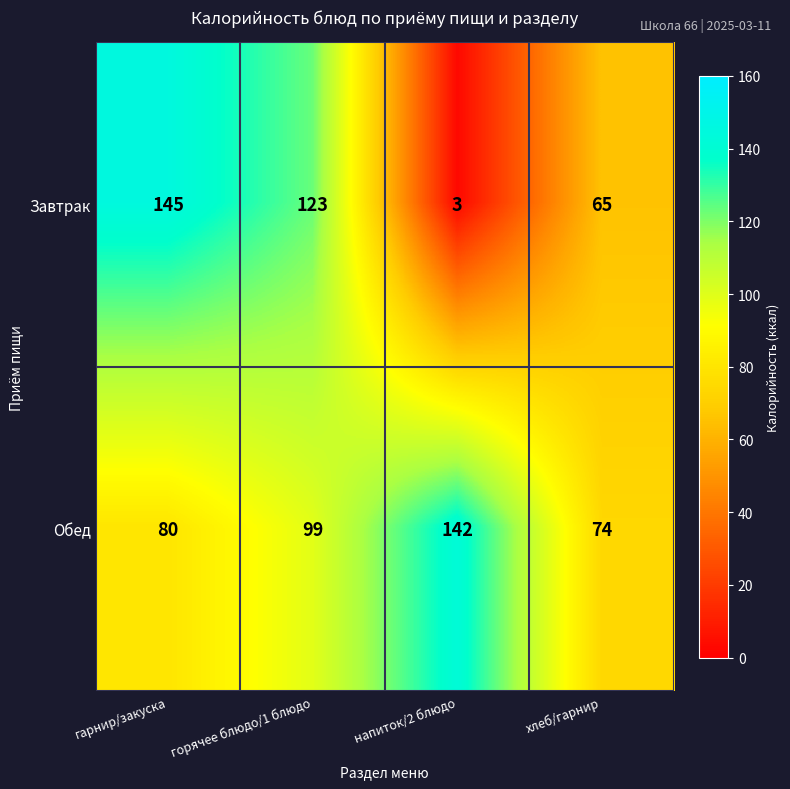

What is the total value across all series at напиток/2 блюдо?

145